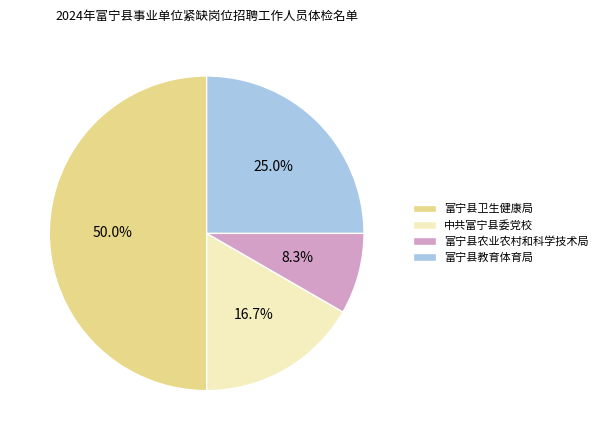

How many slices are in this pie chart?

4